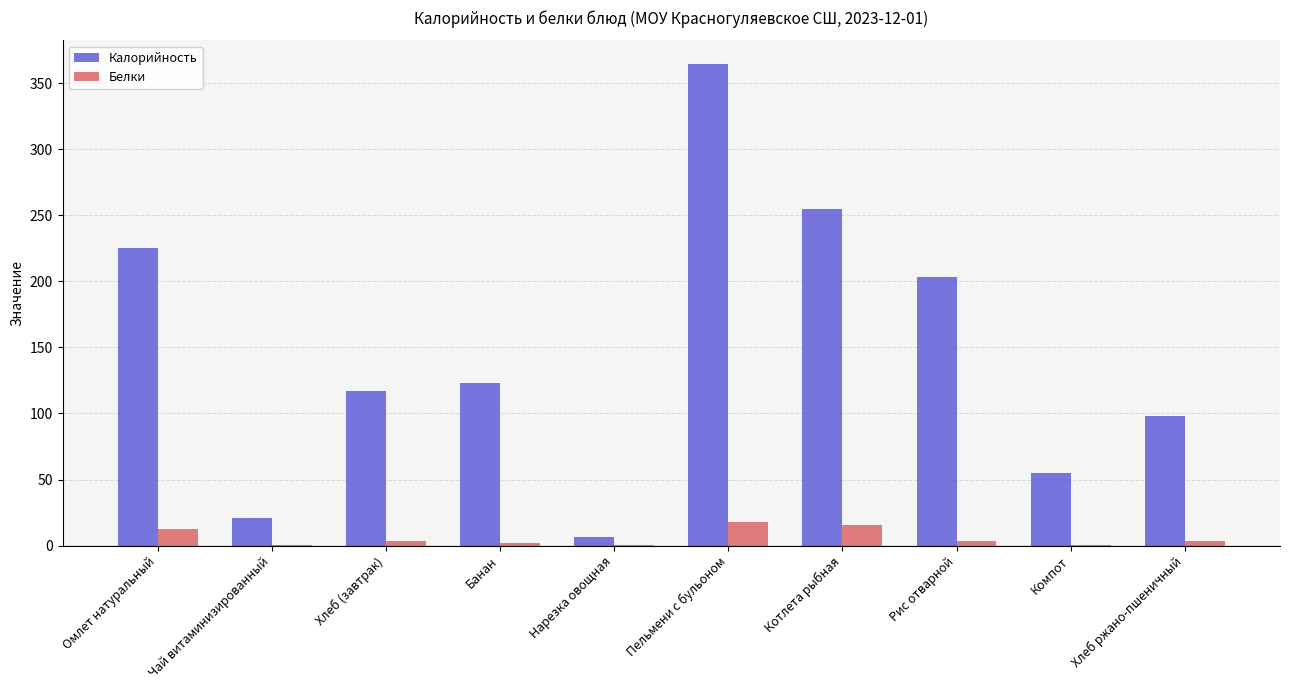

Are the bars grouped side by side (vs. stacked)?

Yes